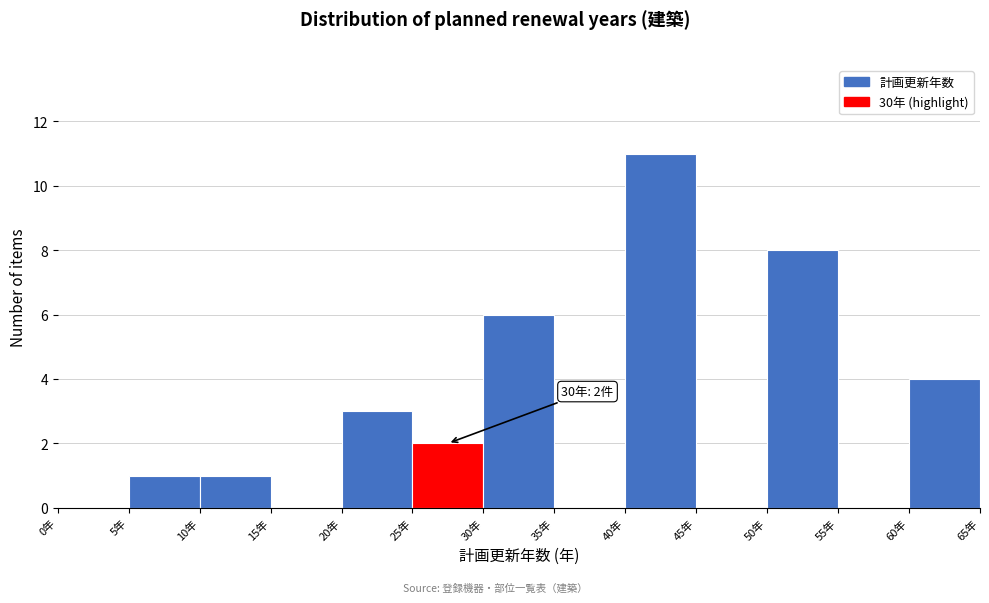

Which range on the x-axis has the tallest bar?

40 to 45